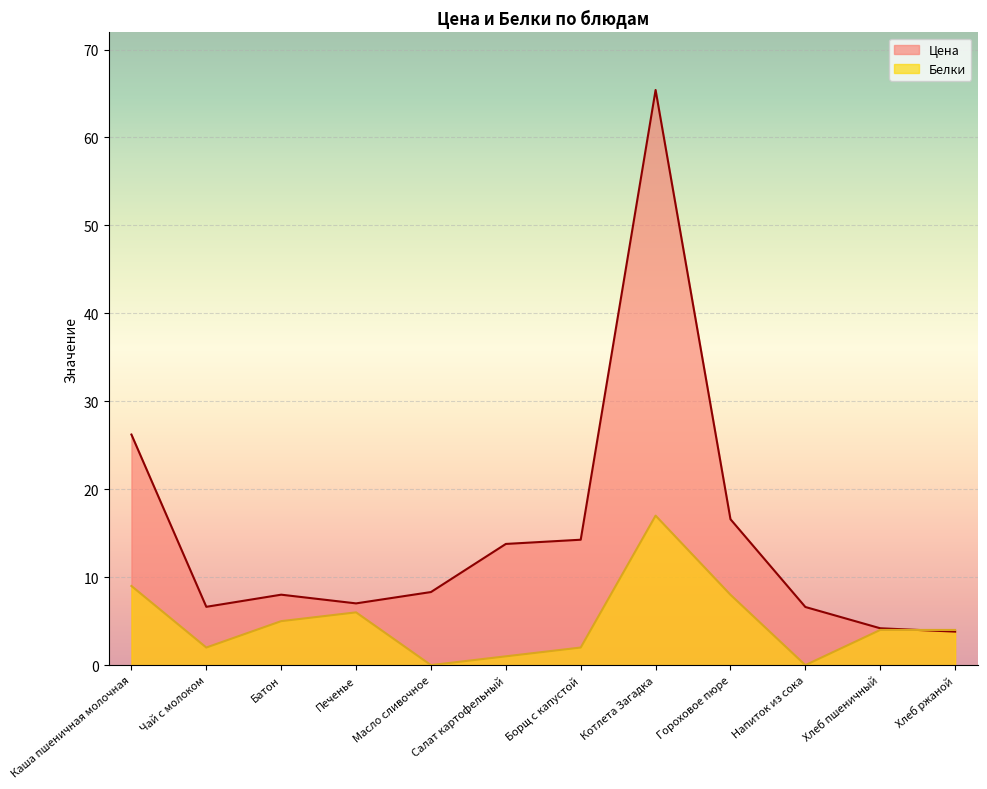

At how many categories does at least one series exceed 1?

12